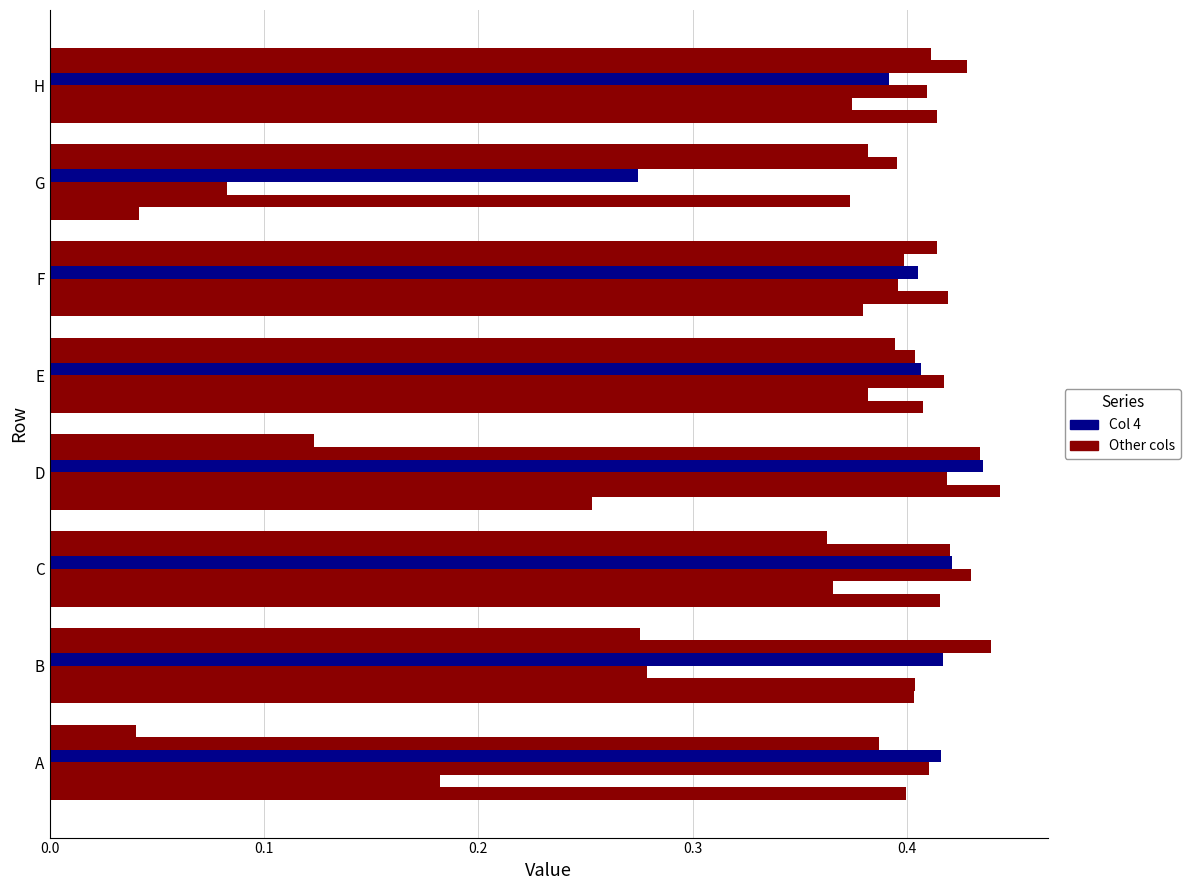

Reading right to left, what are all the values shown in this chart?

2: 0.4	0.0	0.4	0.4	0.3	0.4	0.4	0.4
3: 0.4	0.4	0.4	0.4	0.4	0.4	0.4	0.2
4: 0.4	0.1	0.4	0.4	0.4	0.4	0.3	0.4
5: 0.4	0.3	0.4	0.4	0.4	0.4	0.4	0.4
6: 0.4	0.4	0.4	0.4	0.4	0.4	0.4	0.4
7: 0.4	0.4	0.4	0.4	0.1	0.4	0.3	0.0